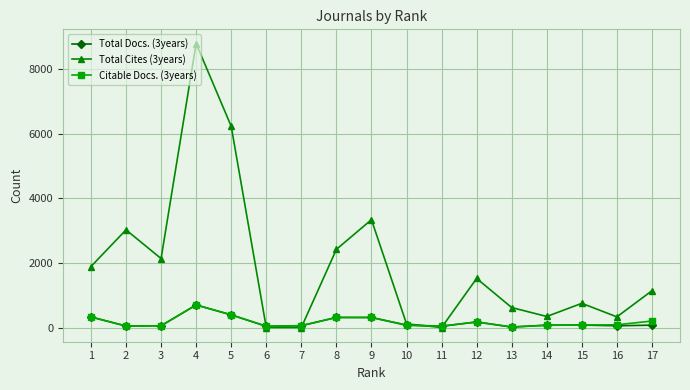

Rank the categories by Total Cites (3years) value from highest to lowest.

4, 5, 9, 2, 8, 3, 1, 12, 17, 15, 13, 14, 16, 10, 11, 7, 6